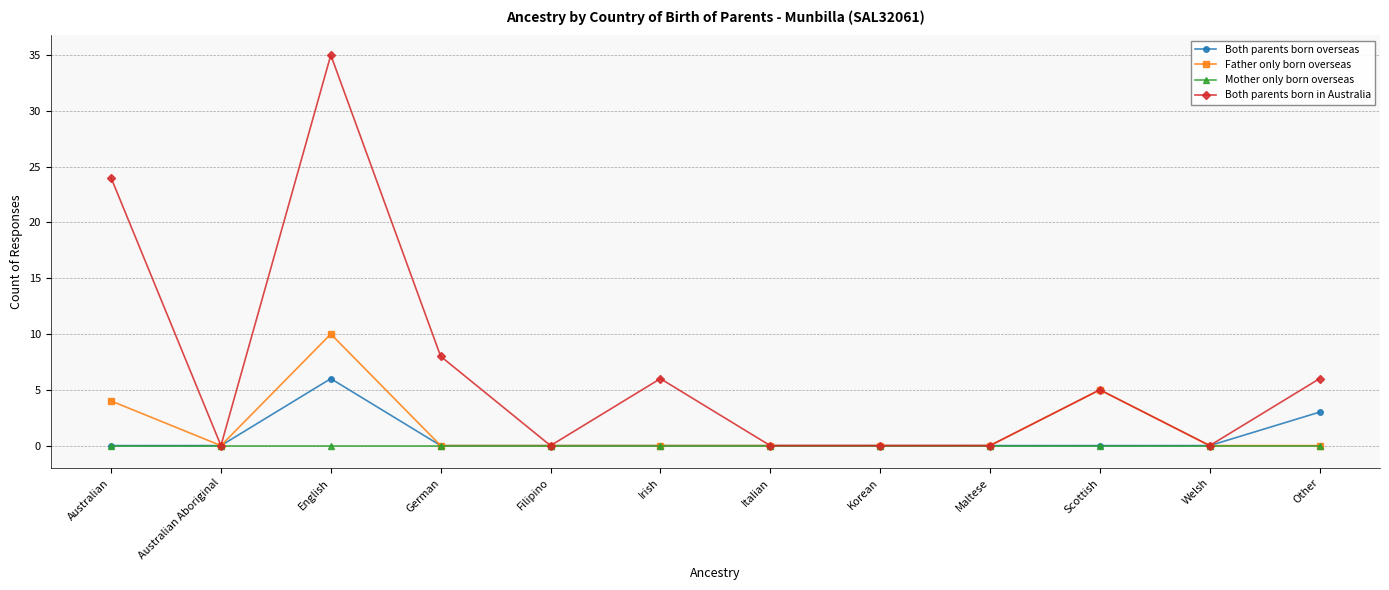

True or false: Both parents born in Australia has more than 2 points higher than both neighbors.

True